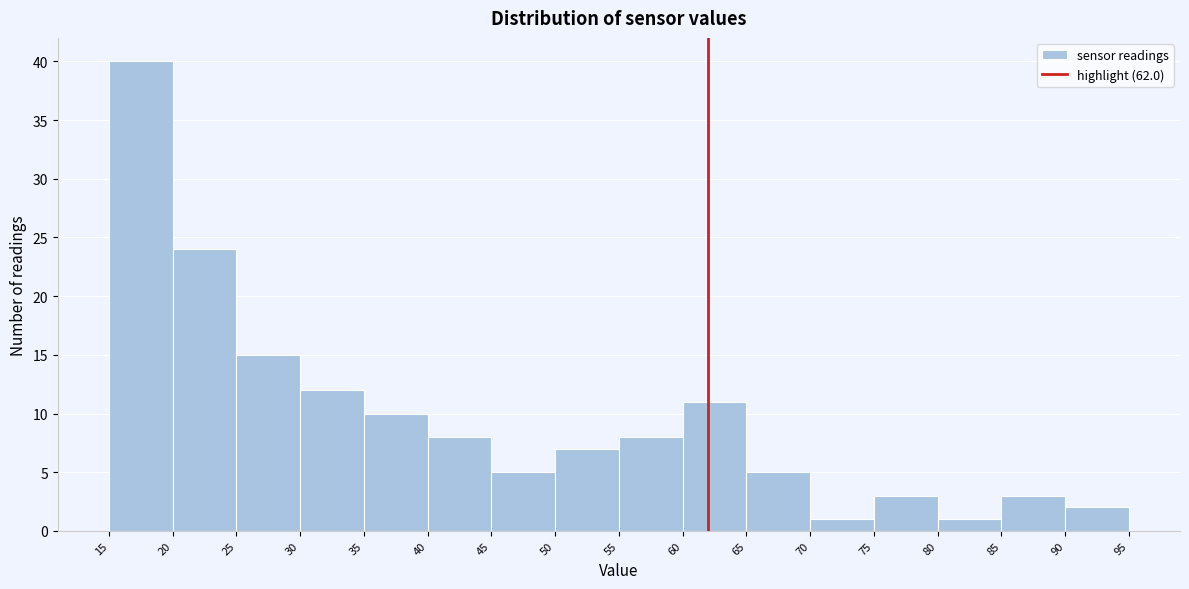

What is the height of the bar covering 80 to 85 on the x-axis? The values are not printed on the chart, so give them approximately, as read against the axis.

1